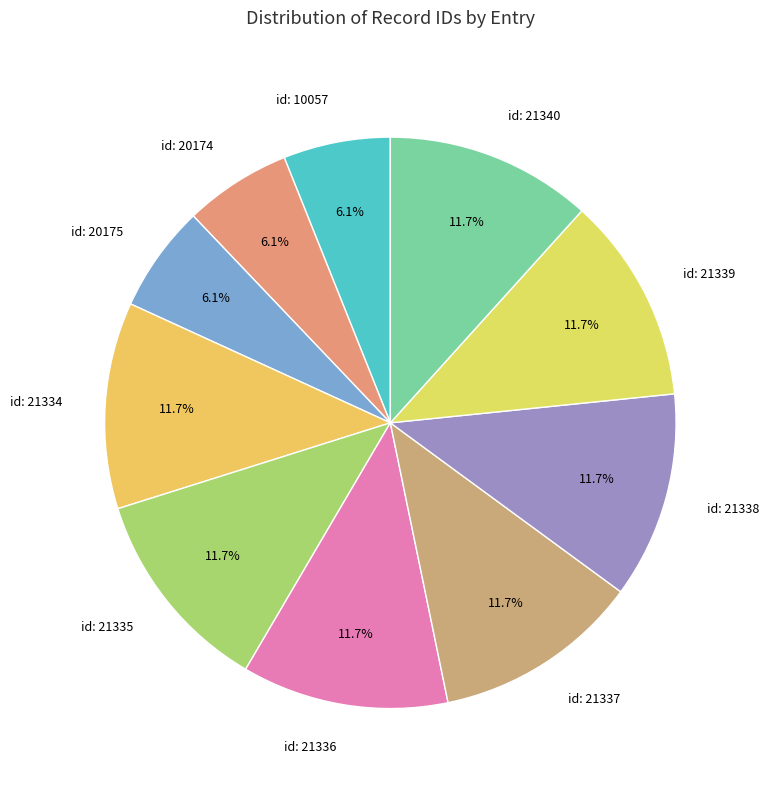

Does any single category account for the majority?

No